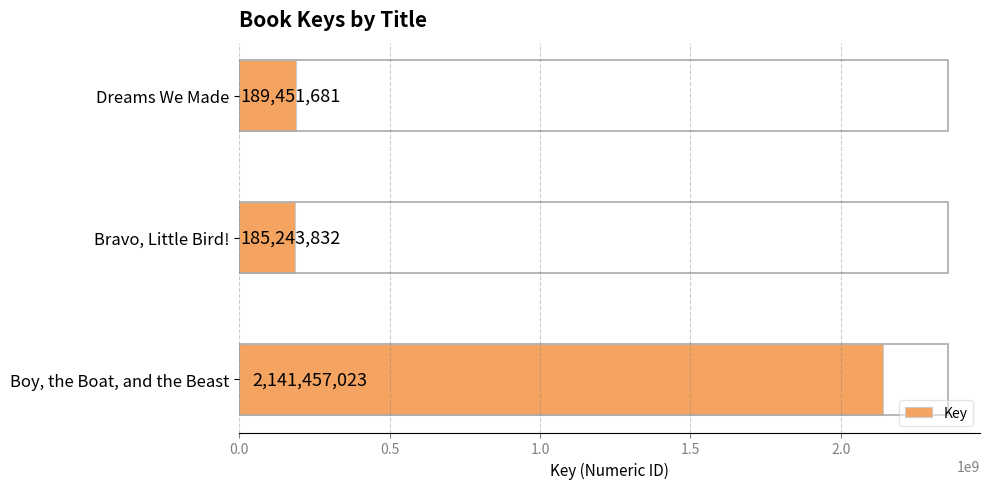

What is the smallest value displayed?

185243832